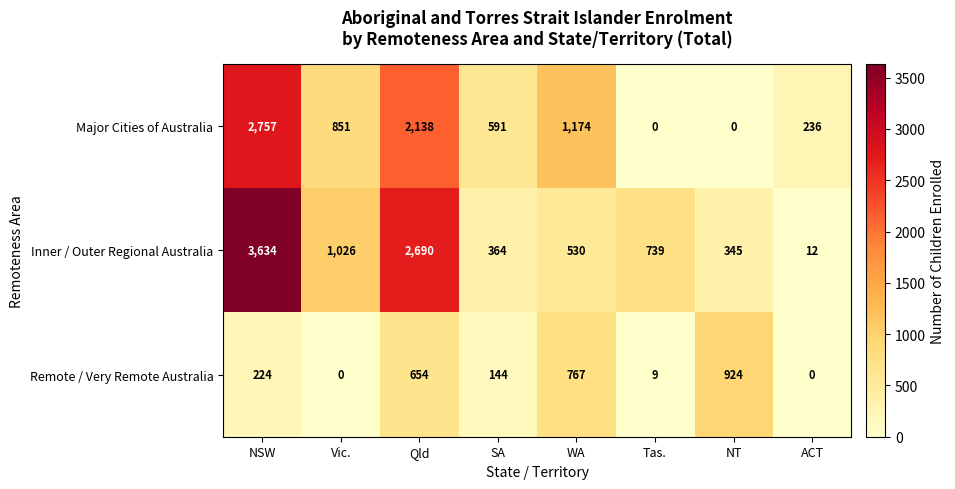

What is the difference between the maximum and minimum values in the Remote / Very Remote Australia series?

924